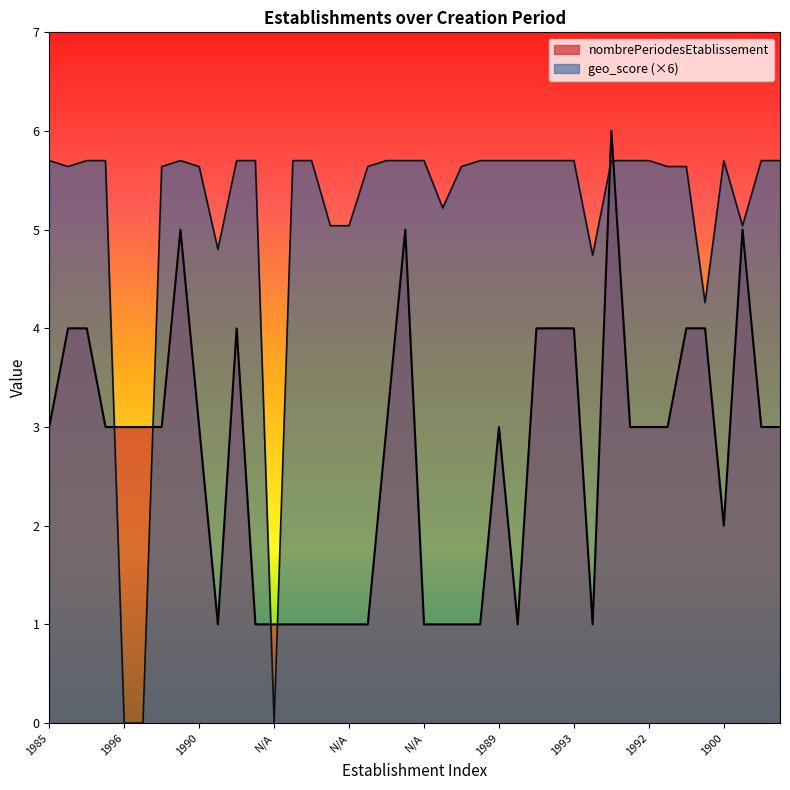

Where does the geo_score series first go above 5?

1985